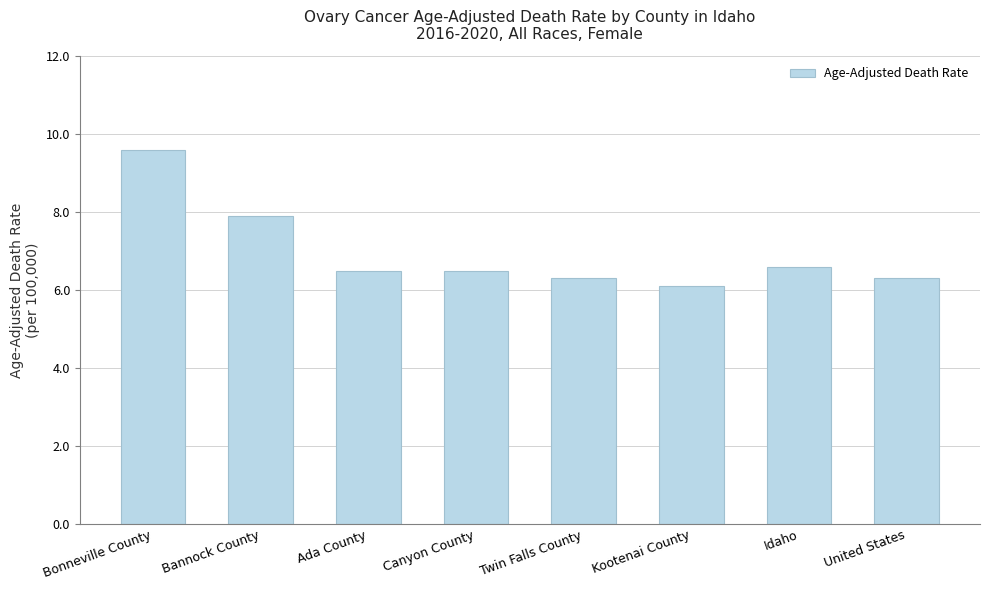

At which label is the value closest to 7?

Idaho